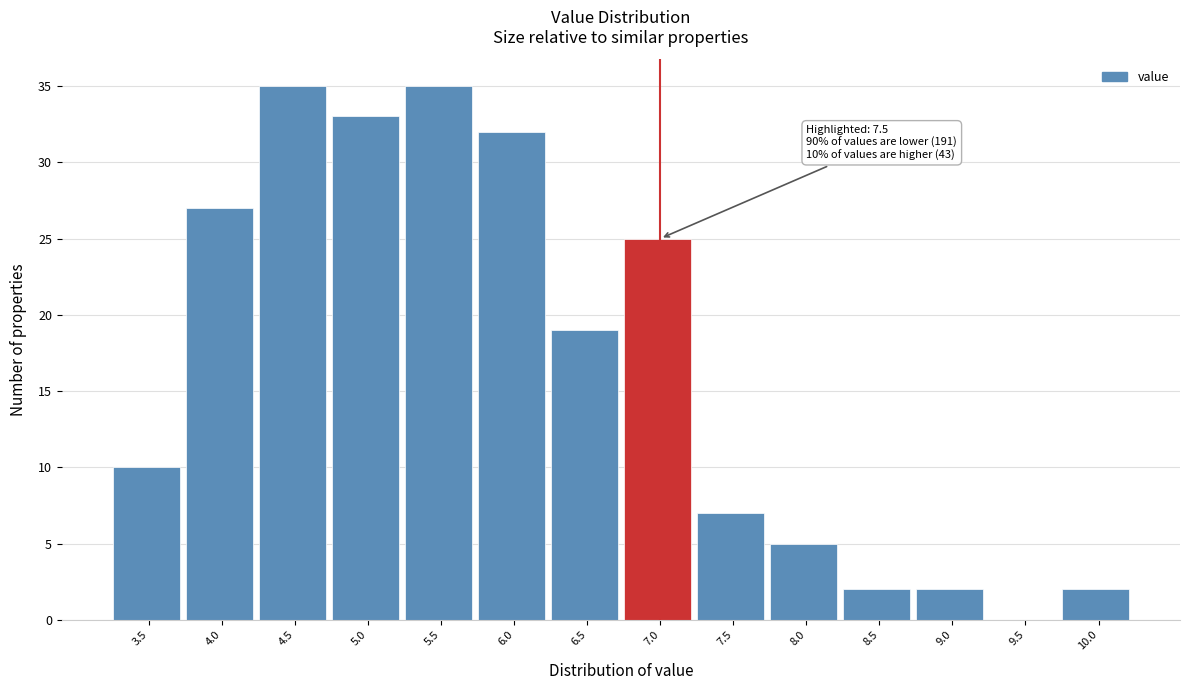

Reading right to left, extract all data points from this chart.

10.0=2	9.5=0	9.0=2	8.5=2	8.0=5	7.5=7	7.0=25	6.5=19	6.0=32	5.5=35	5.0=33	4.5=35	4.0=27	3.5=10